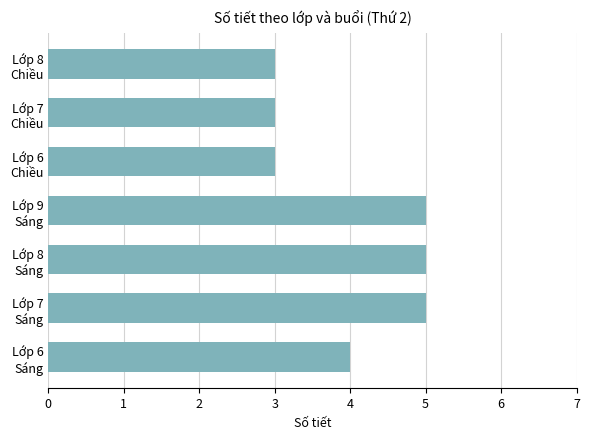

What is the smallest value displayed?

3